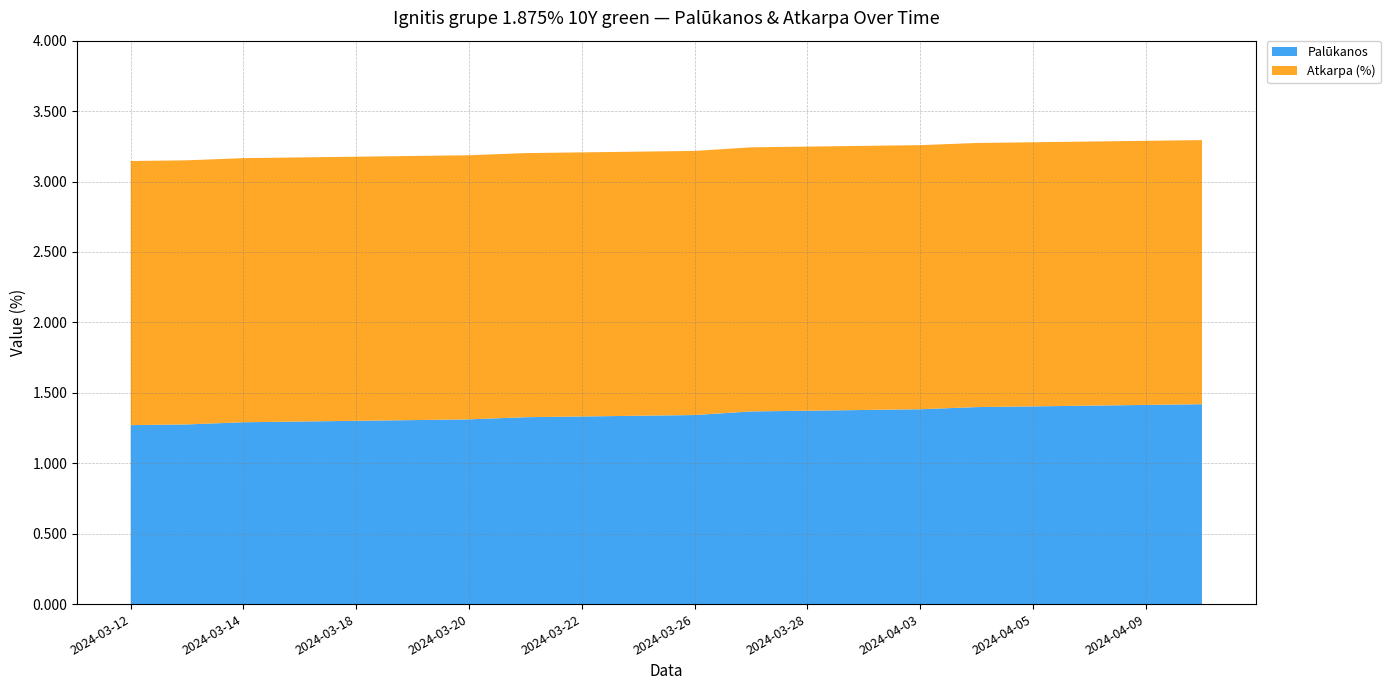

Reading right to left, list all the values displayed in this chart.

Palūkanos: 2024-04-10=1.4	2024-04-09=1.4	2024-04-08=1.4	2024-04-05=1.4	2024-04-04=1.4	2024-04-03=1.4	2024-04-02=1.4	2024-03-28=1.4	2024-03-27=1.4	2024-03-26=1.3	2024-03-25=1.3	2024-03-22=1.3	2024-03-21=1.3	2024-03-20=1.3	2024-03-19=1.3	2024-03-18=1.3	2024-03-15=1.3	2024-03-14=1.3	2024-03-13=1.3	2024-03-12=1.3
Atkarpa (%): 2024-04-10=1.9	2024-04-09=1.9	2024-04-08=1.9	2024-04-05=1.9	2024-04-04=1.9	2024-04-03=1.9	2024-04-02=1.9	2024-03-28=1.9	2024-03-27=1.9	2024-03-26=1.9	2024-03-25=1.9	2024-03-22=1.9	2024-03-21=1.9	2024-03-20=1.9	2024-03-19=1.9	2024-03-18=1.9	2024-03-15=1.9	2024-03-14=1.9	2024-03-13=1.9	2024-03-12=1.9